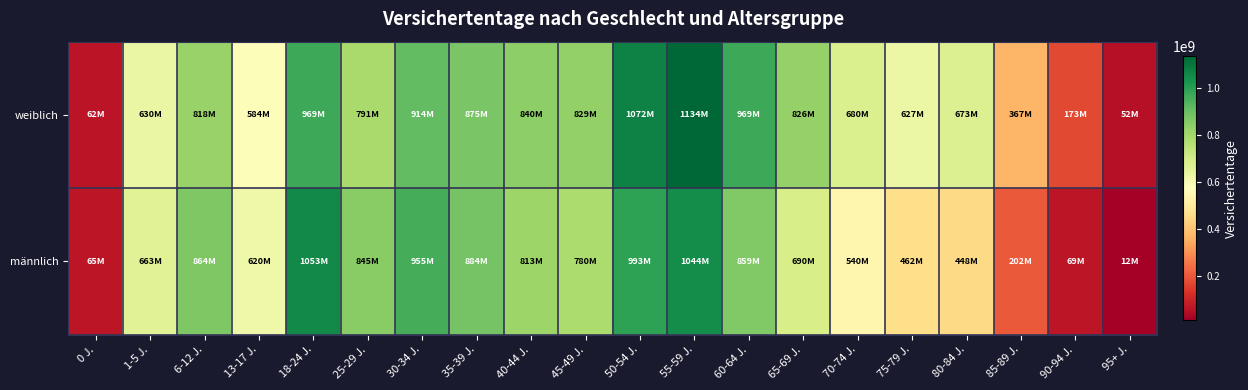

Between 60-64 J. and 75-79 J., which series saw the biggest shift?

männlich